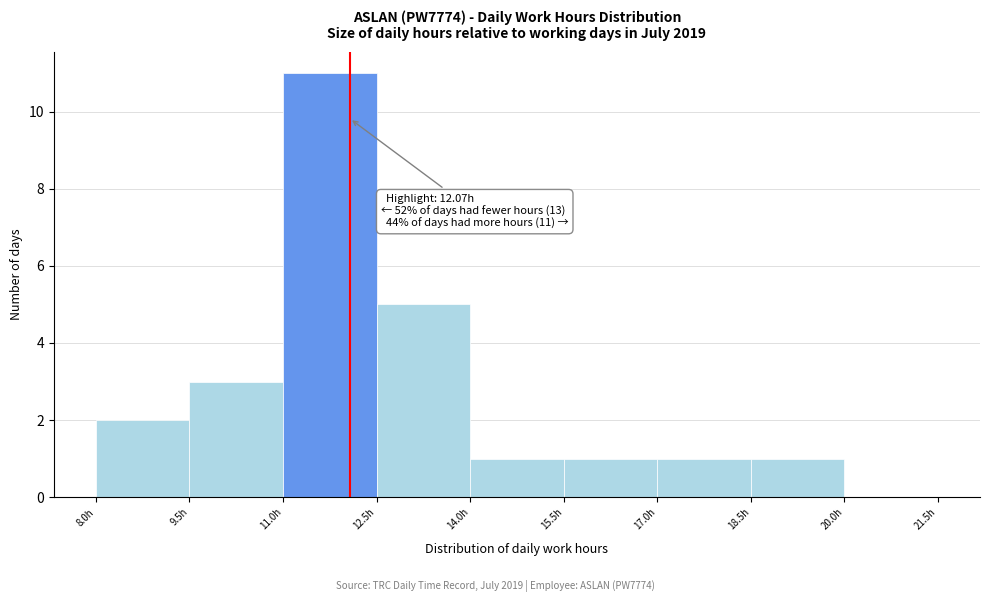

Which range on the x-axis has the tallest bar?

11.0 to 12.5